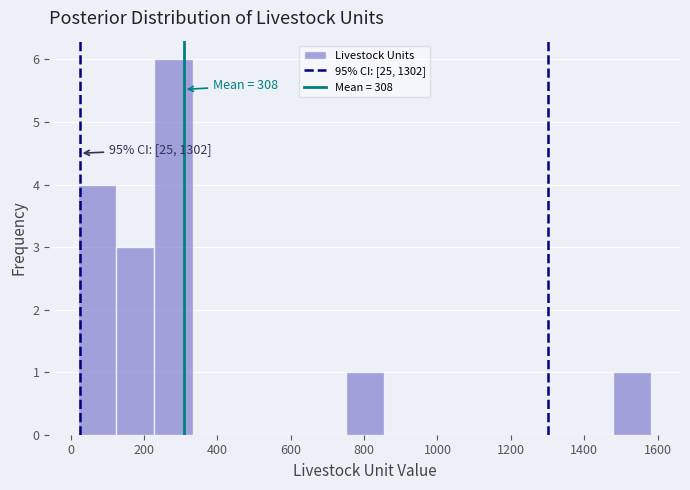

Over which range of the x-axis is the bar tallest?

220 to 340